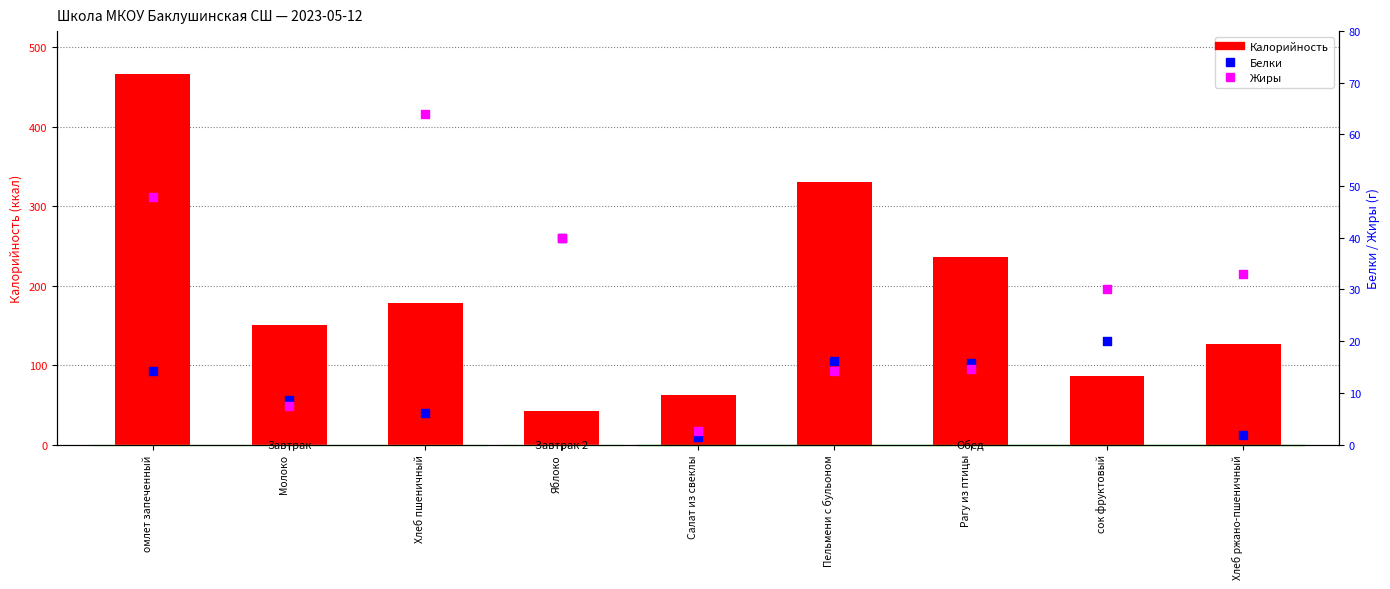

Is the value of Белки at Хлеб ржано-пшеничный greater than the value of Калорийность at Рагу из птицы?

No